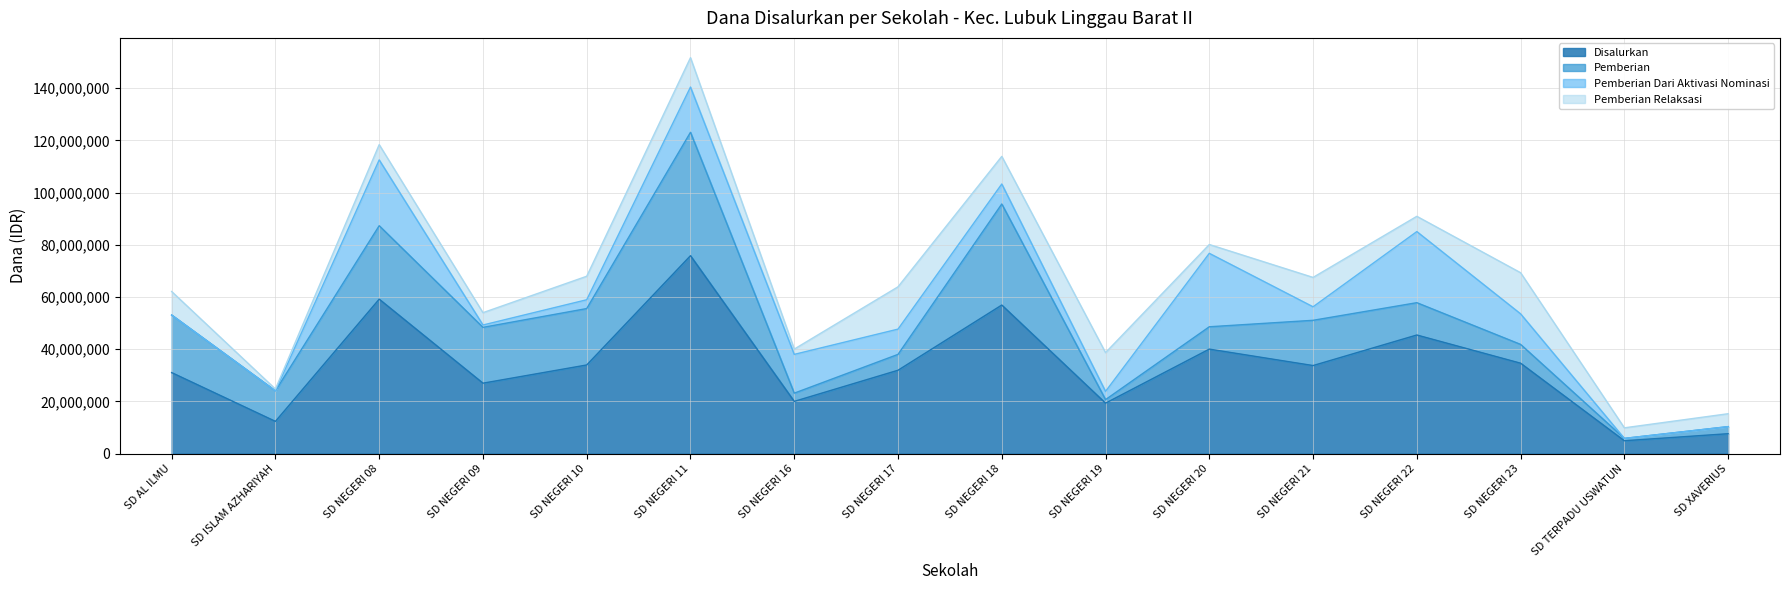

At which category is the sum across all series the highest?

SD NEGERI 11